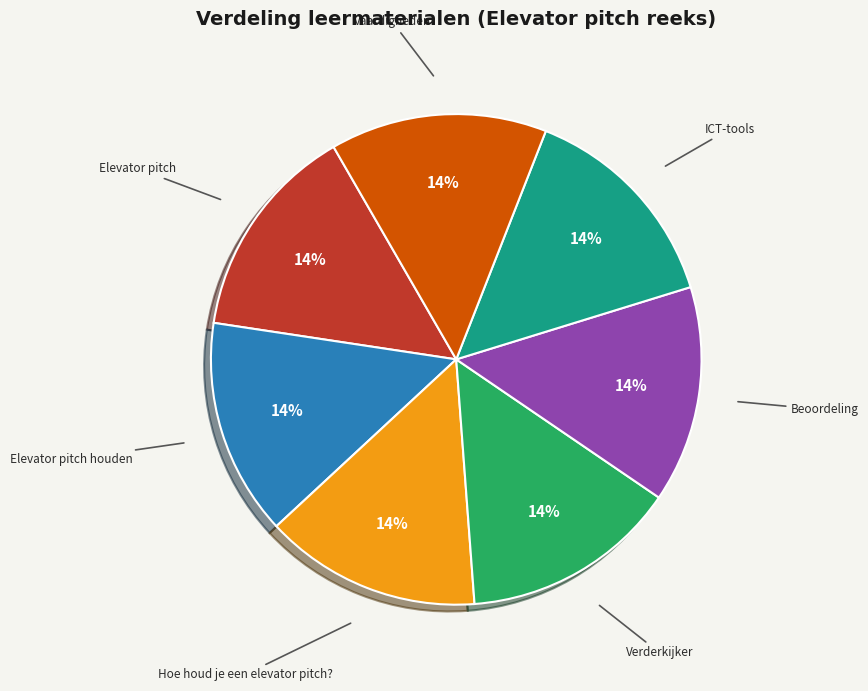

What percentage is the Beoordeling slice, to the nearest percent?

14%